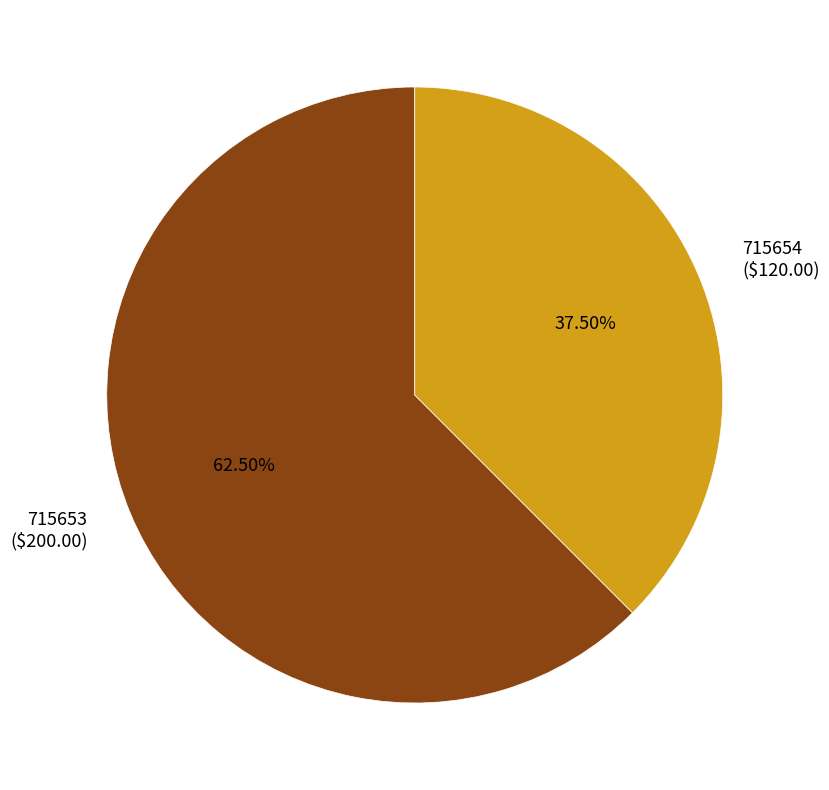

What percentage do 715653 and 715654 together represent?

100.0%